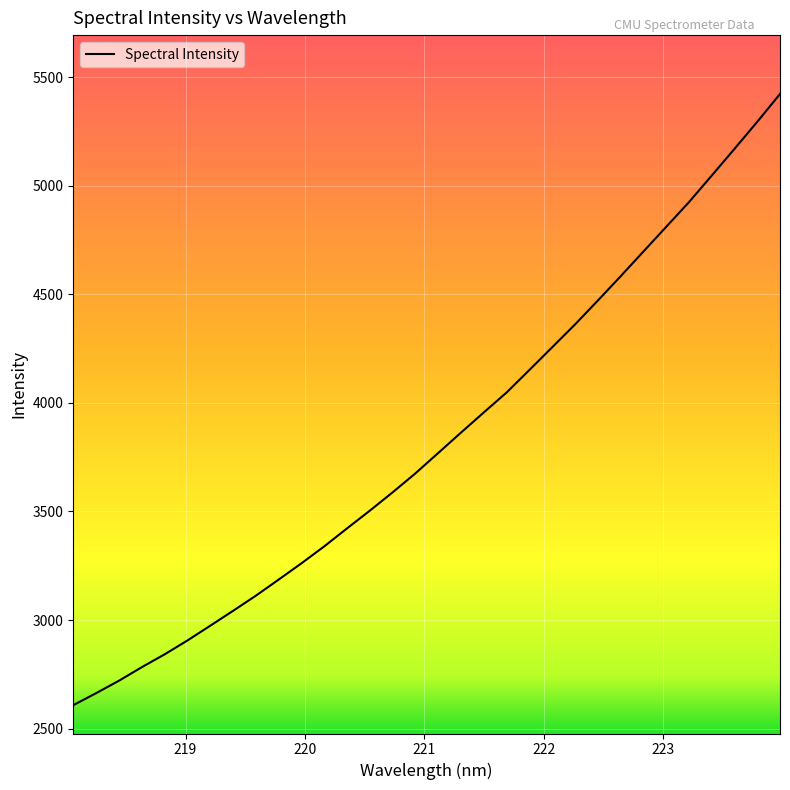

What is the difference between the maximum and minimum values?

2814.3